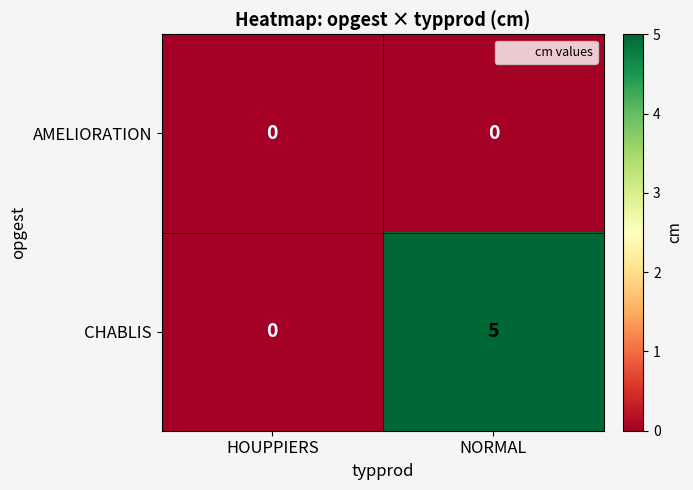

What is the sum of the CHABLIS values at HOUPPIERS and NORMAL?

5